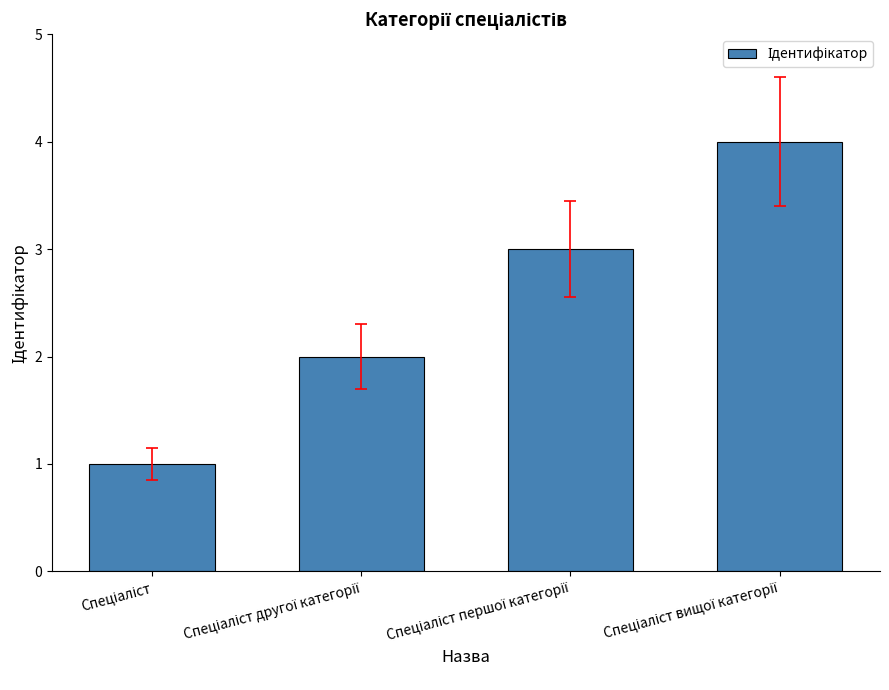

What is the sum of all values?

10